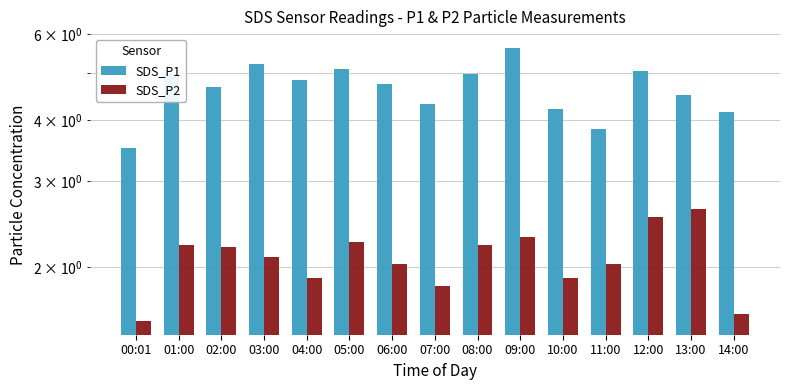

What is the total value across all series at 13:00?

7.1